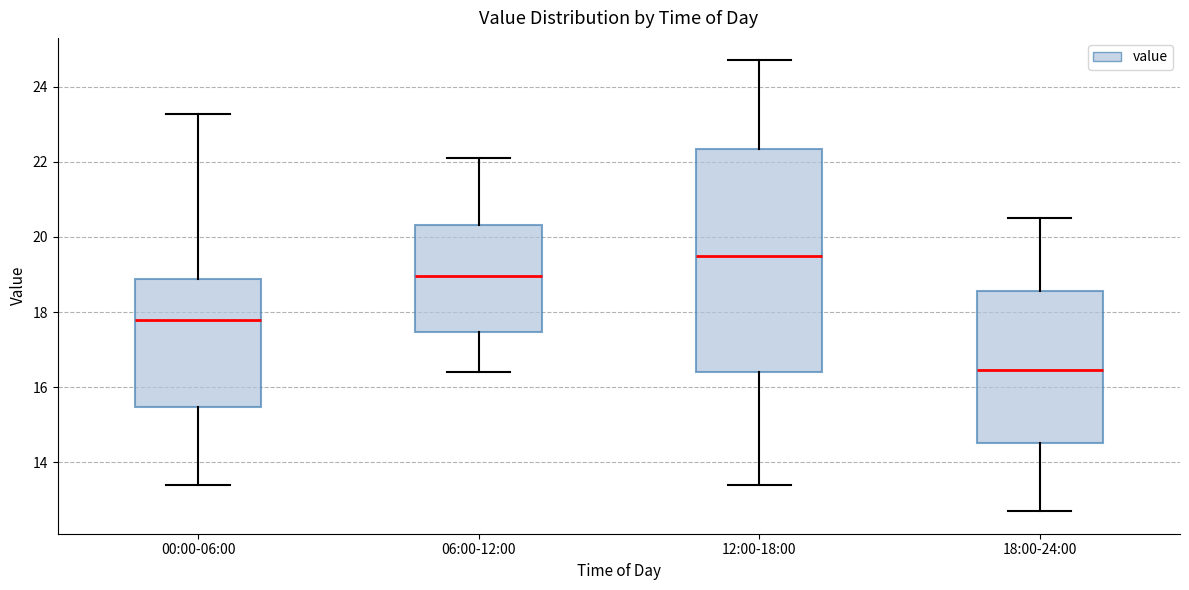

Reading left to right, read every box against the y-axis: the position of its median line, the range the box covers, and the ends of its whiskers. The values are not printed on the chart, so give them approximately, as read against the axis.

00:00-06:00: median 17.8, box 15.4 to 18.8, whiskers 13.4 to 23.2
06:00-12:00: median 19.0, box 17.4 to 20.4, whiskers 16.4 to 22.2
12:00-18:00: median 19.6, box 16.4 to 22.4, whiskers 13.4 to 24.8
18:00-24:00: median 16.4, box 14.6 to 18.6, whiskers 12.8 to 20.6